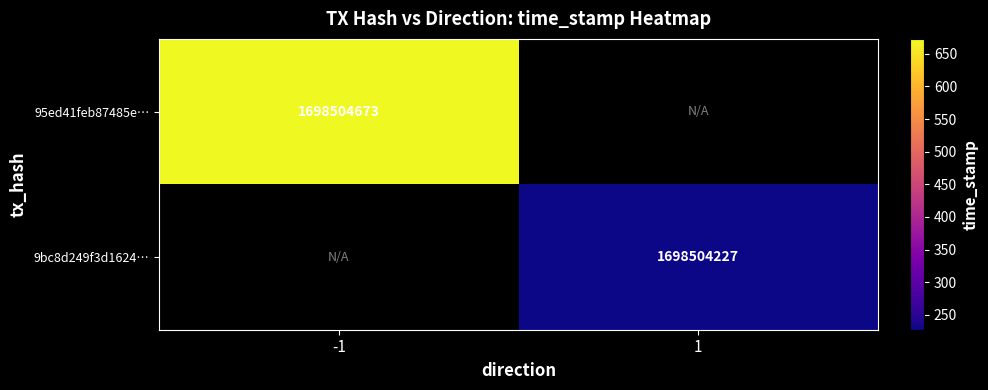

True or false: 9bc8d249f3d16240d619627561bb59f31471547 has a value of 2334625160 at time_stamp.

False